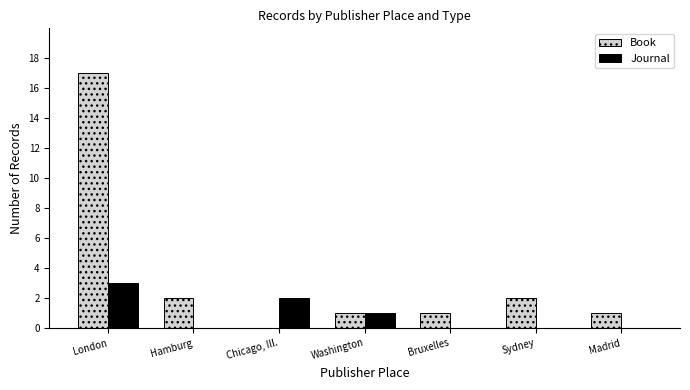

At which category is the sum across all series the highest?

London